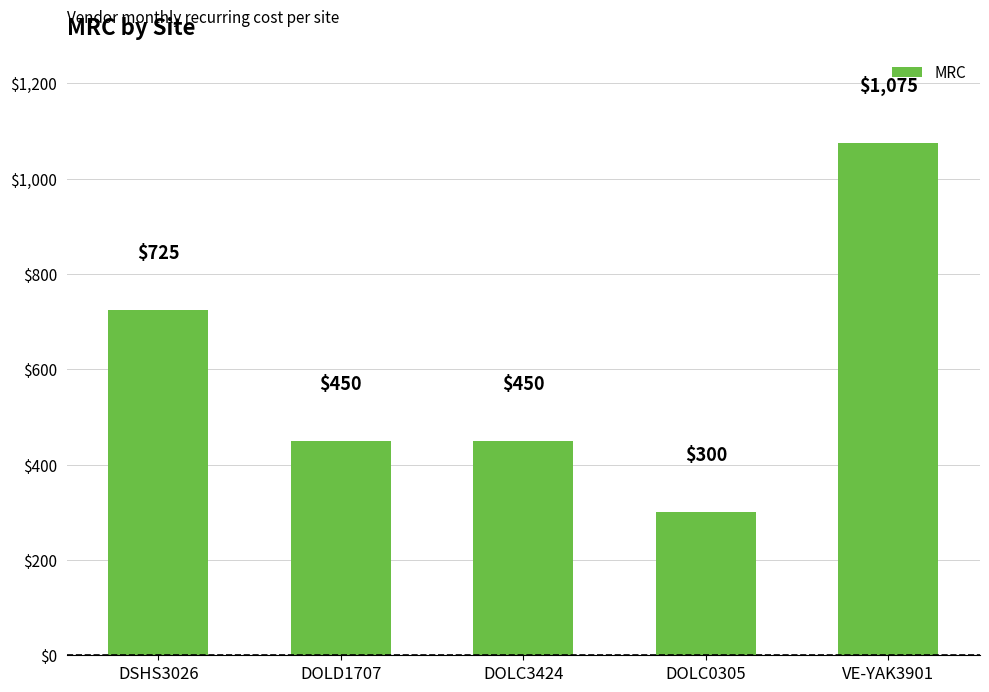

Which category has the highest value across all series?

VE-YAK3901